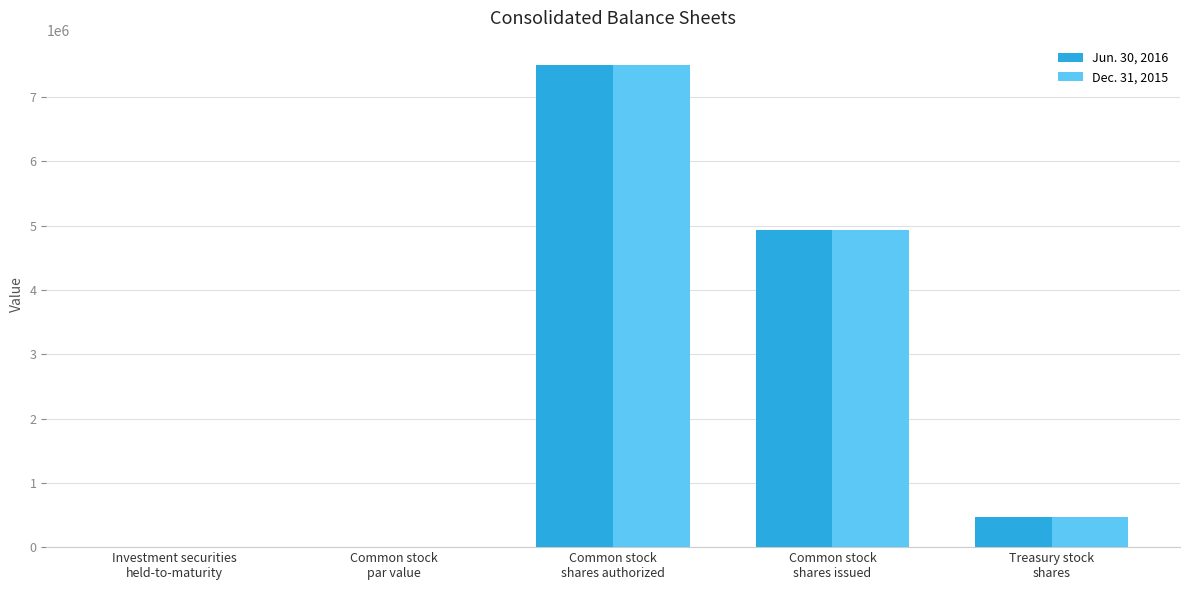

How many distinct data groups are displayed?

2